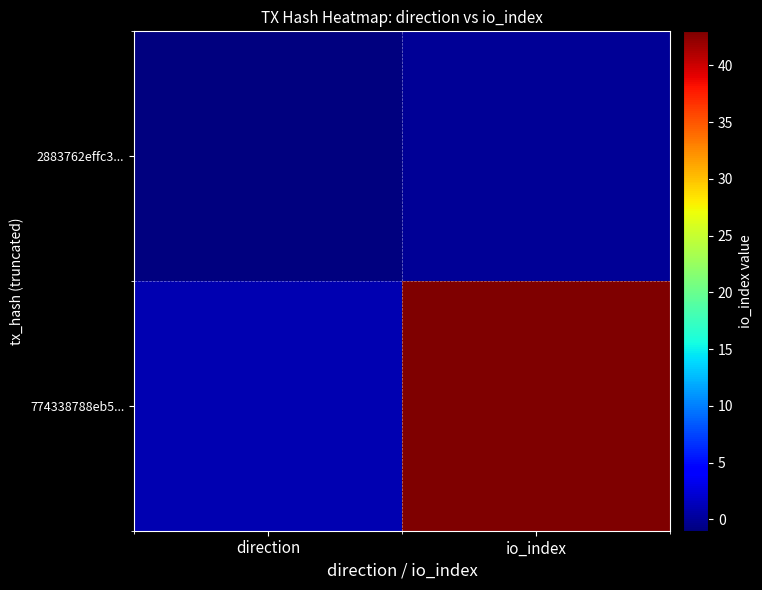

What is the total value across all series at io_index?

43